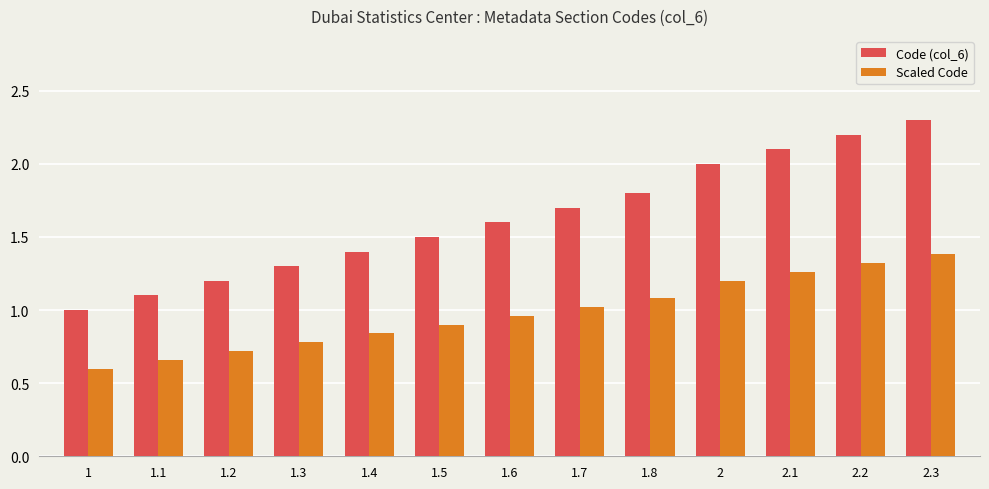

What is the spread (max minus min) of values at 2.3?

0.9